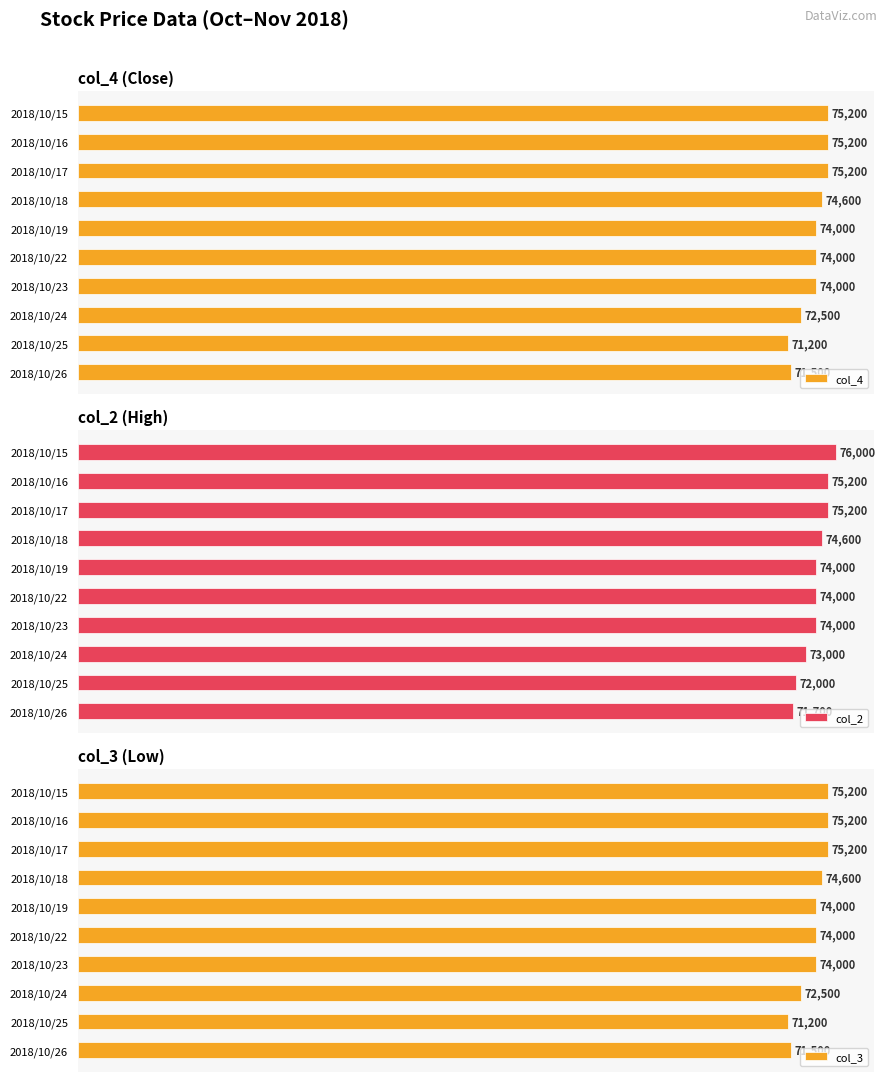

Does the chart contain stacked bars?

No